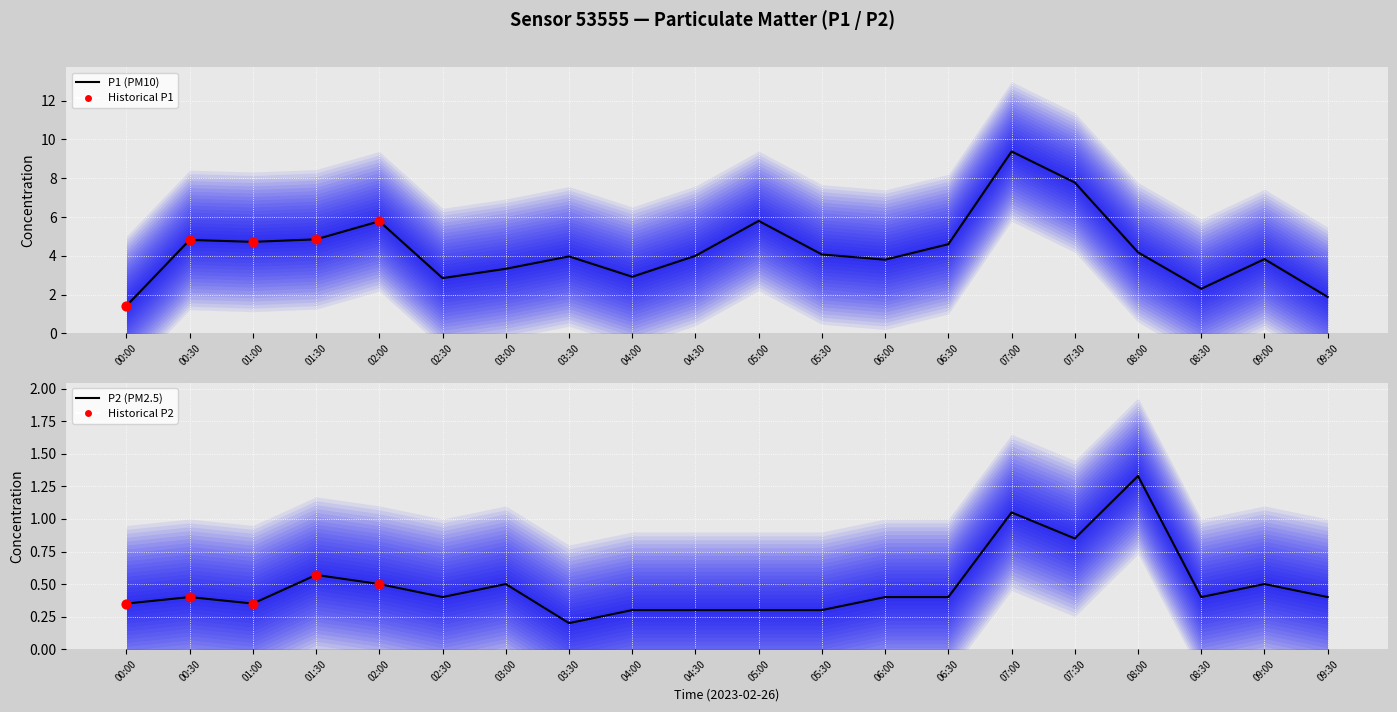

What is the total value across all series at 00:00?

1.8